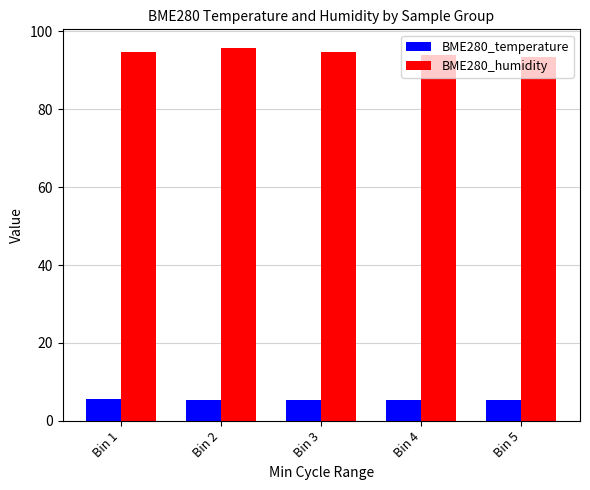

What is the lowest value of the BME280_humidity series?

93.3